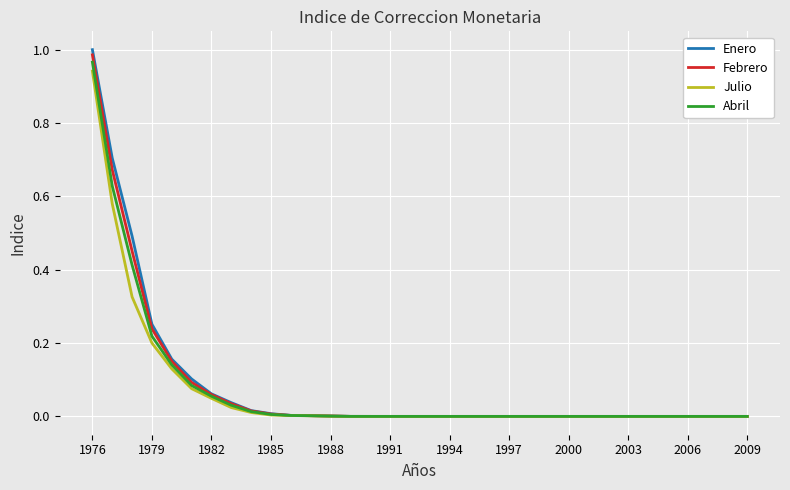

Which series has the widest spread of values?

Enero